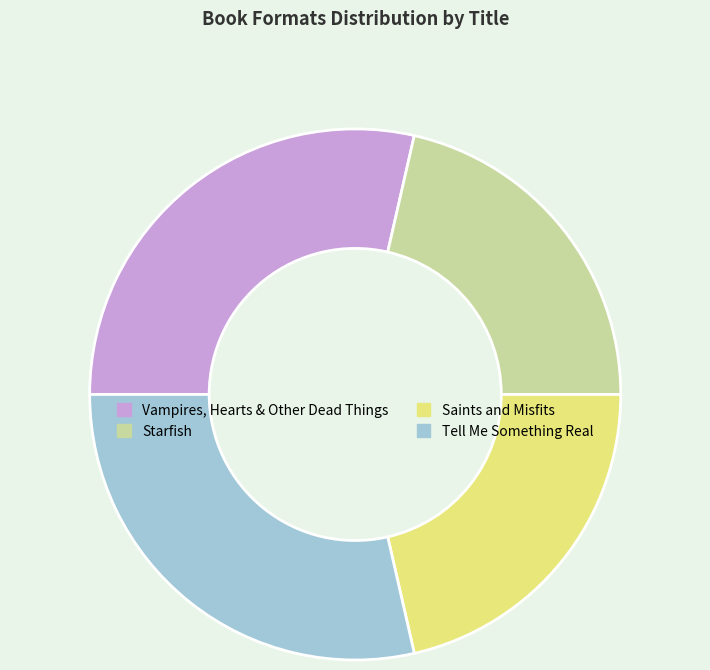

Combined, do Starfish and Saints and Misfits account for over 50%?

No